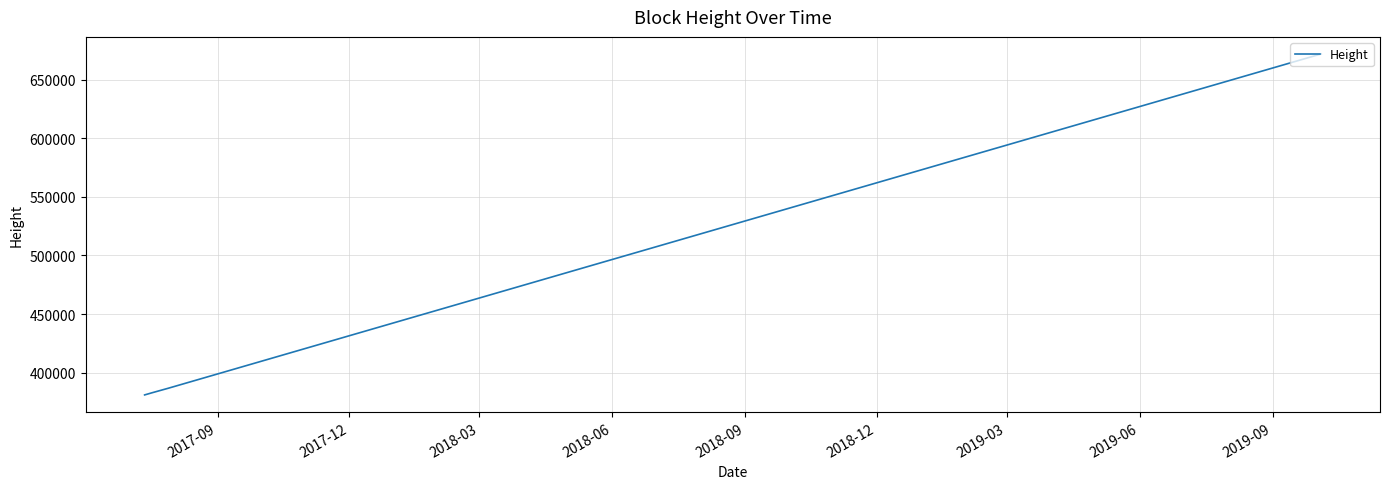

What is the difference between the maximum and second lowest values?

290814